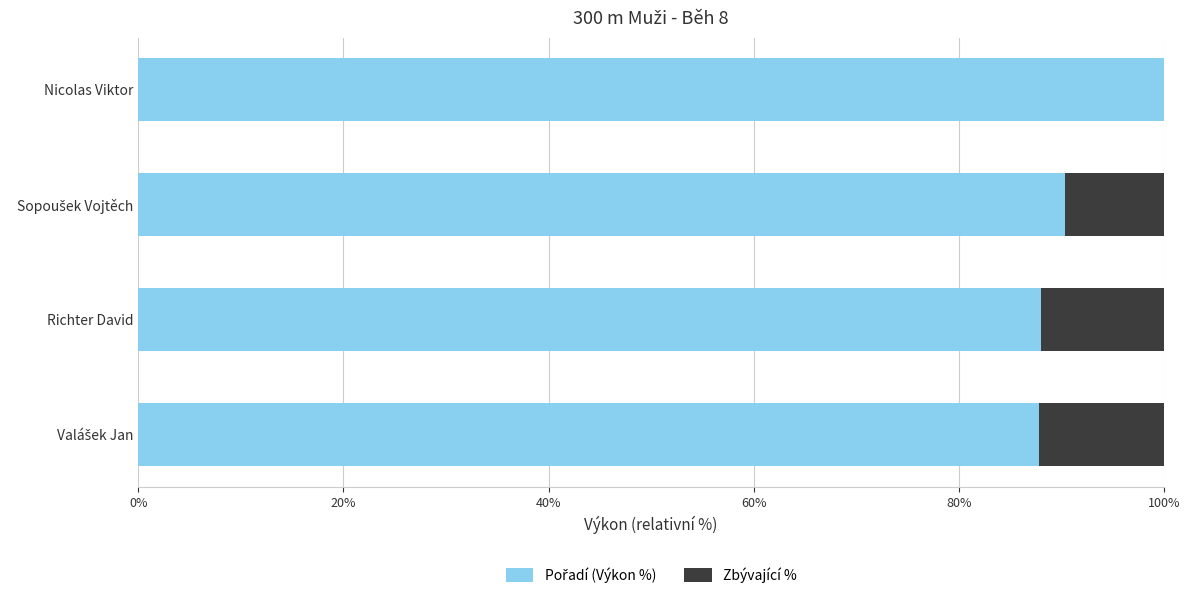

What is the total value across all series at Richter David?

100.0